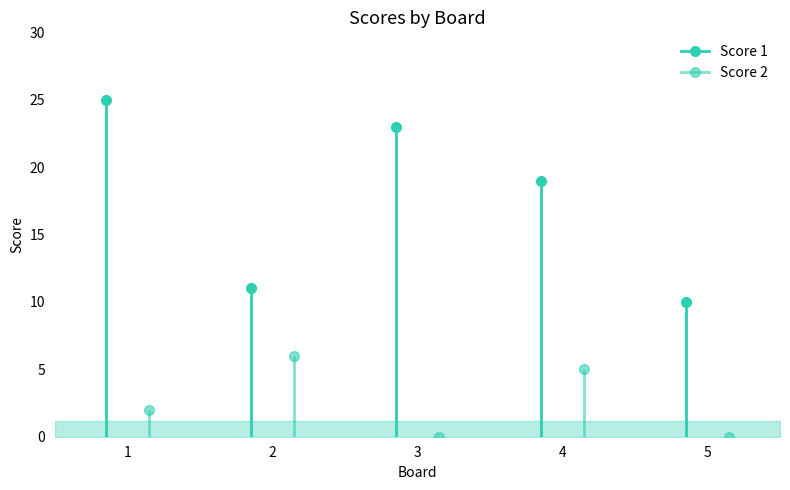

Where is Score 1 nearest to the value 17?

4